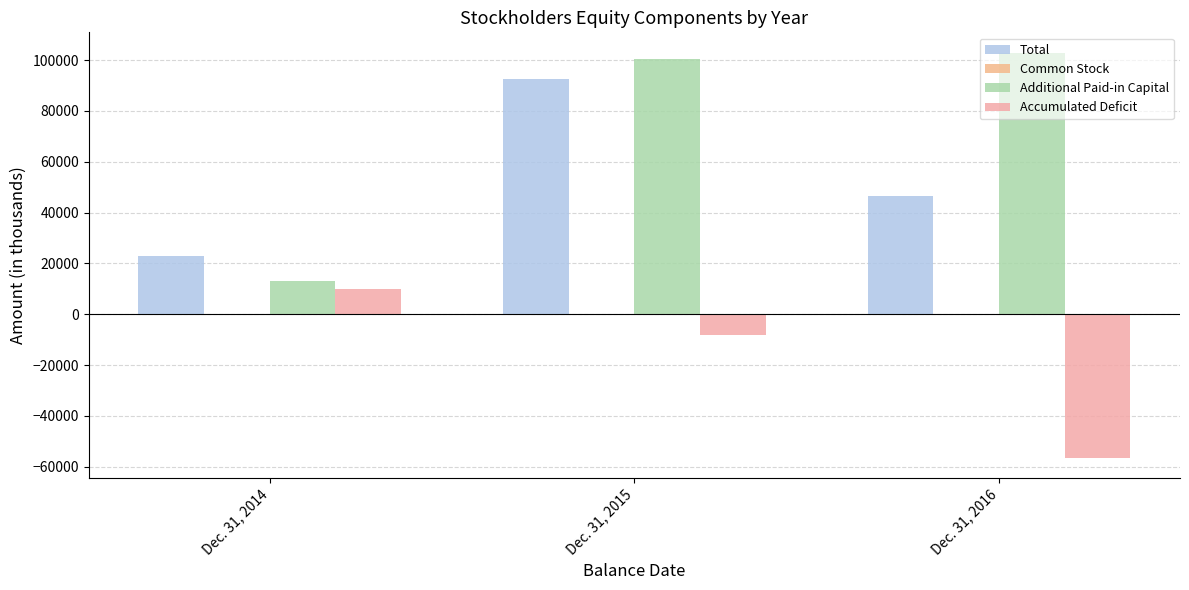

What is the total value across all series at Dec. 31, 2014?

45914